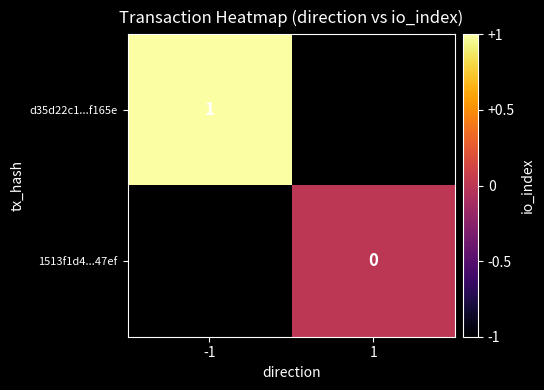

How many data points does each series have?

2